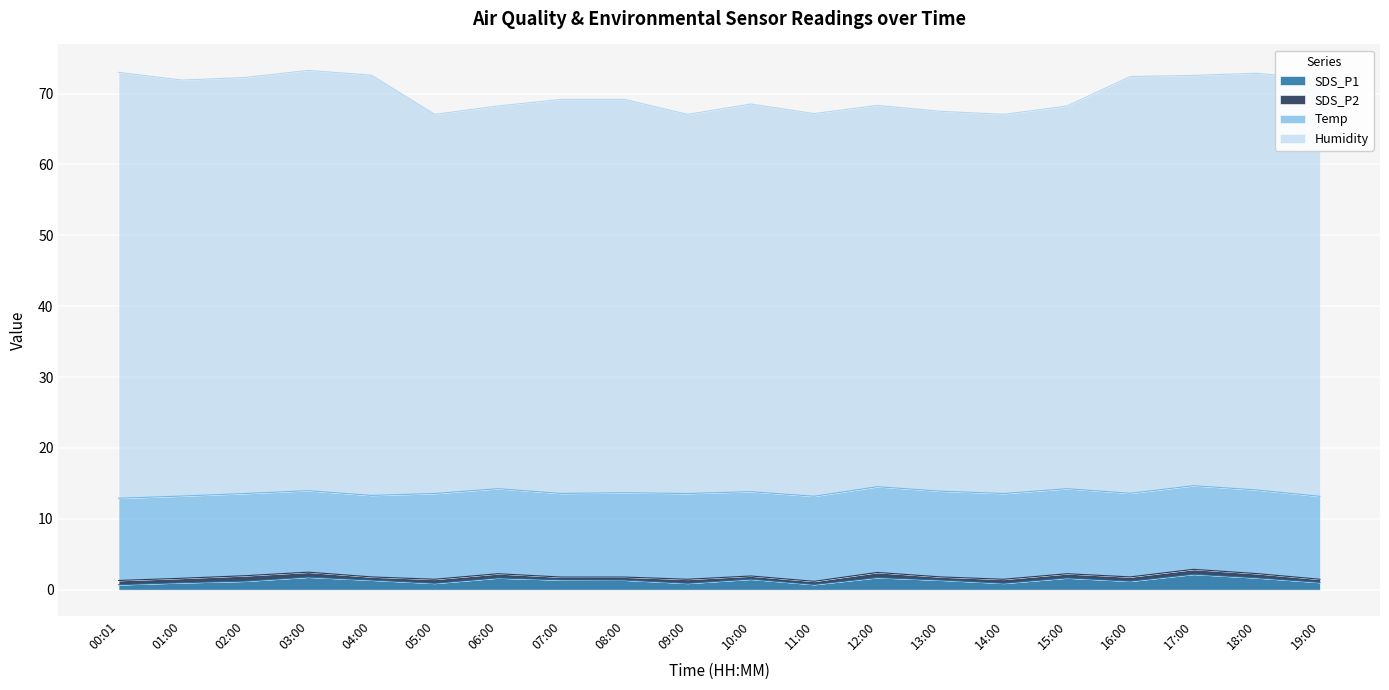

True or false: SDS_P1 and Humidity intersect in this chart.

False